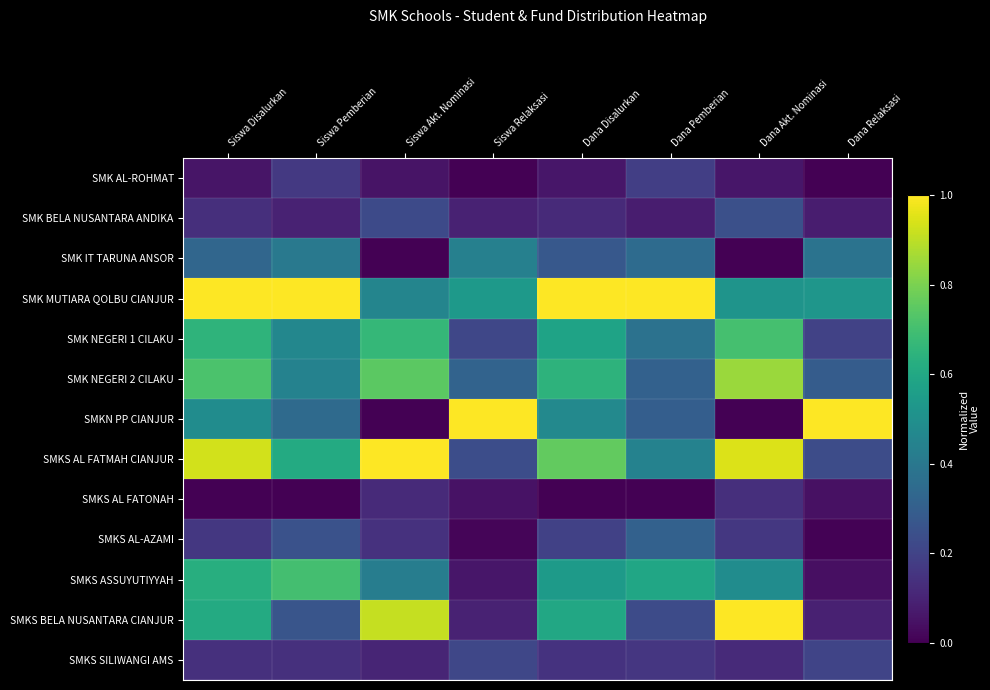

Which label corresponds to the largest value in the chart?

Siswa Disalurkan